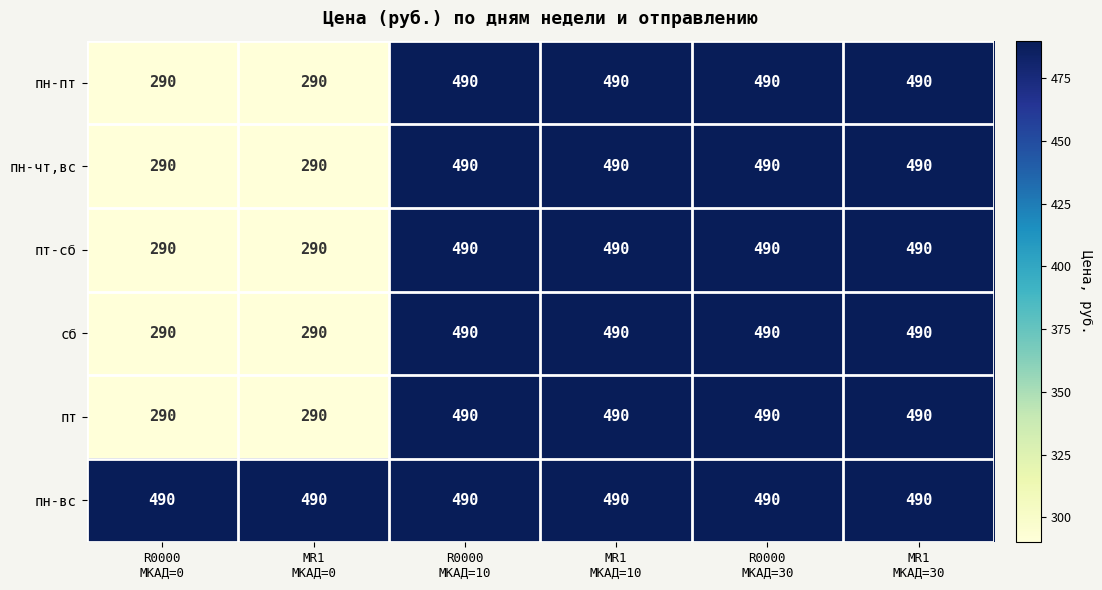

What is the difference between the maximum and minimum values in the пн-пт series?

200